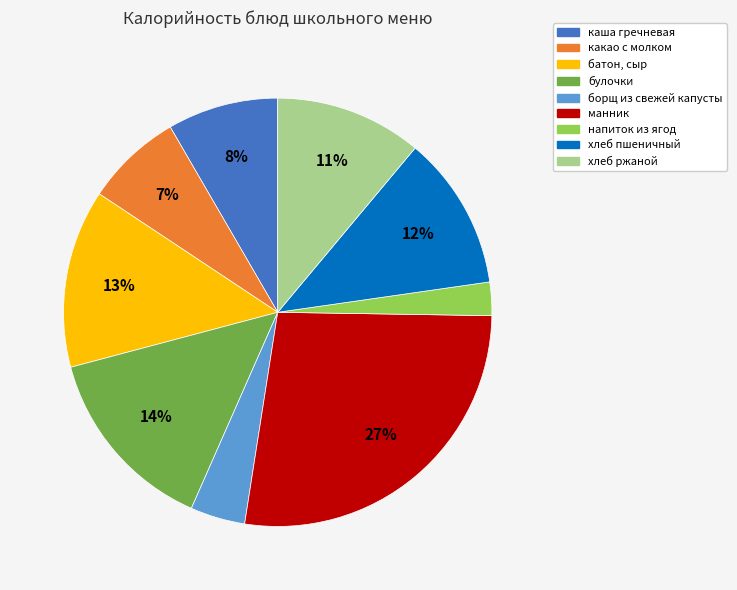

Which has a higher value, хлеб пшеничный or булочки?

булочки